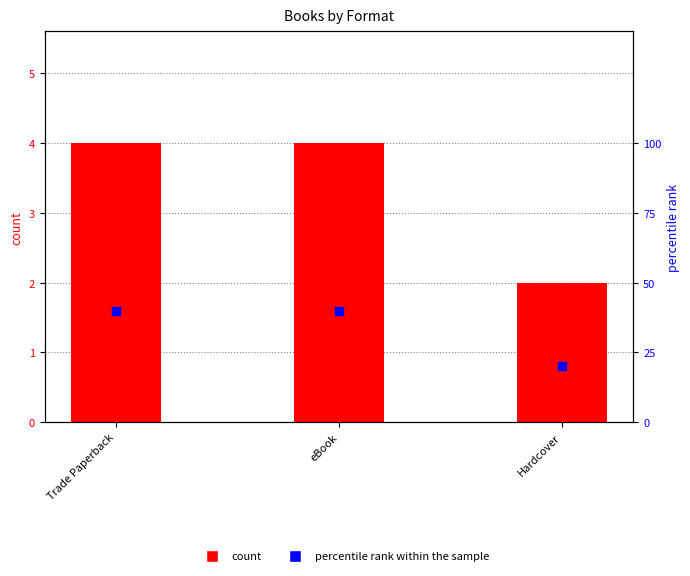

Which series contains the highest Y value?

percentile rank within the sample